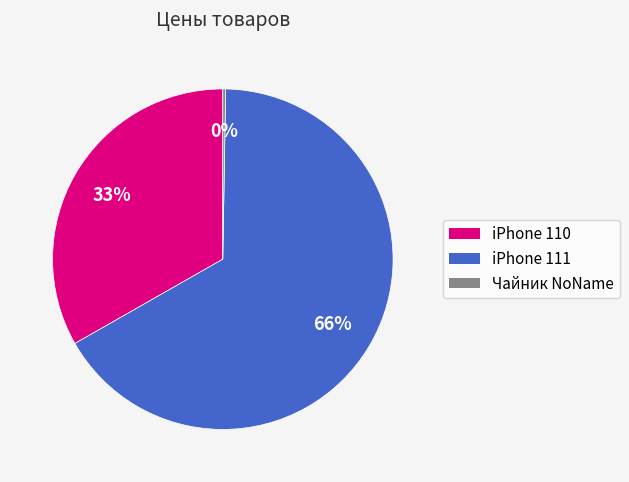

To the nearest percent, what percentage of the pie is iPhone 110?

33%